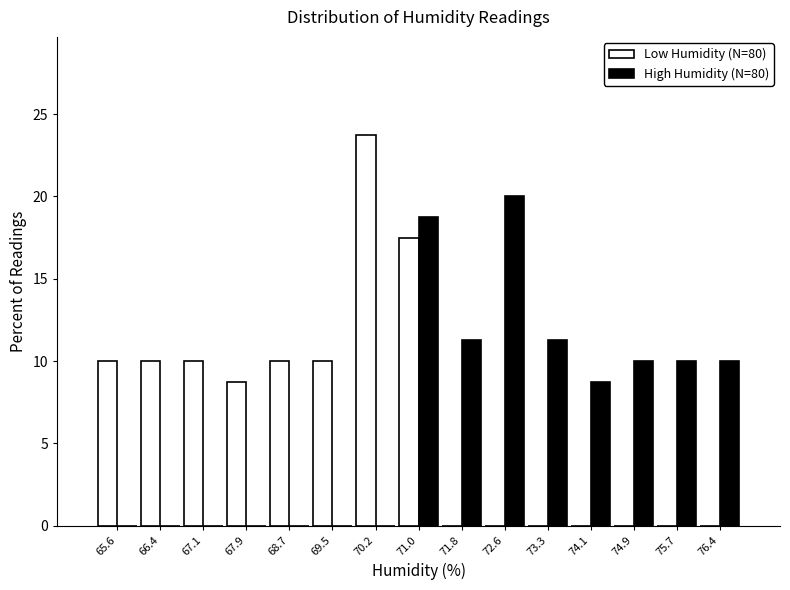

True or false: Low Humidity (N=80) has a value of 13.8 at 65.6.

False